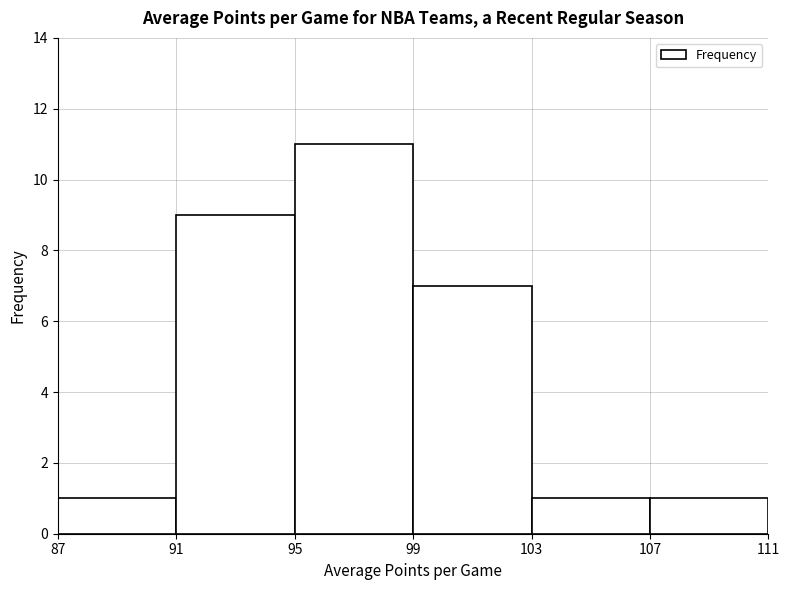

Reading left to right, transcribe this chart: for each bar, give the range it covers on the x-axis and its height. The values are not printed on the chart, so give them approximately, as read against the axis.

87 to 91: 1
91 to 95: 9
95 to 99: 11
99 to 103: 7
103 to 107: 1
107 to 111: 1